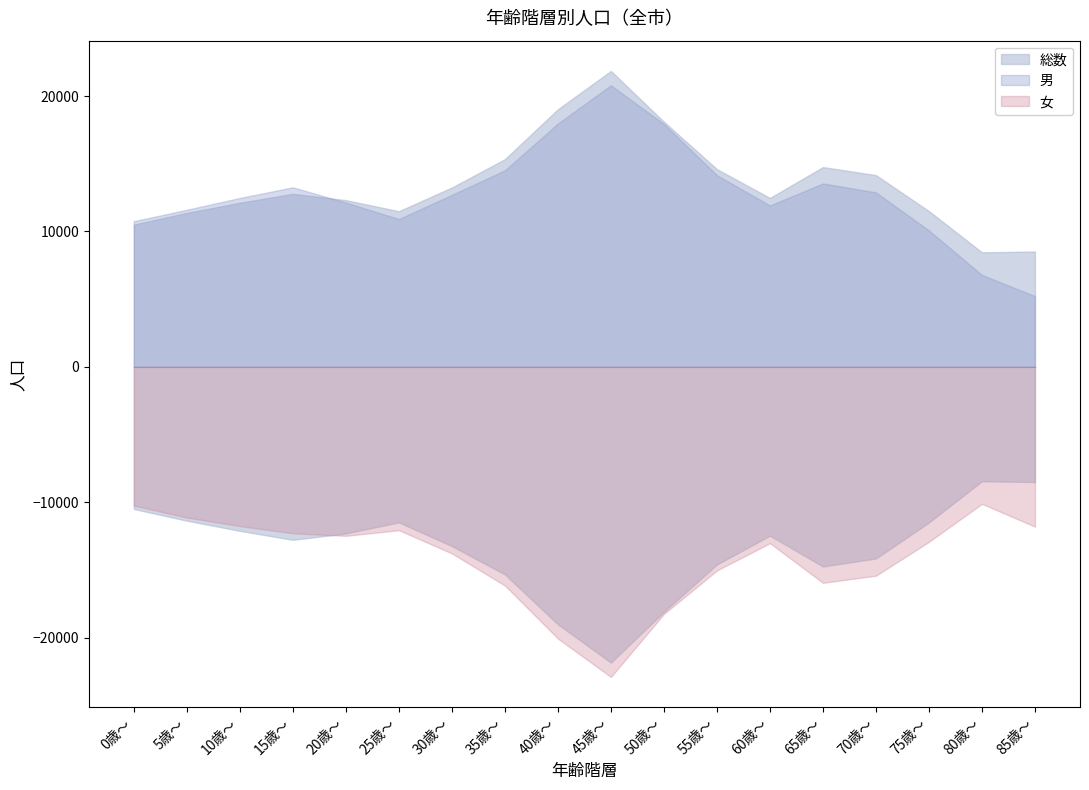

Which category has the highest value in the 総数 series?

45歳～